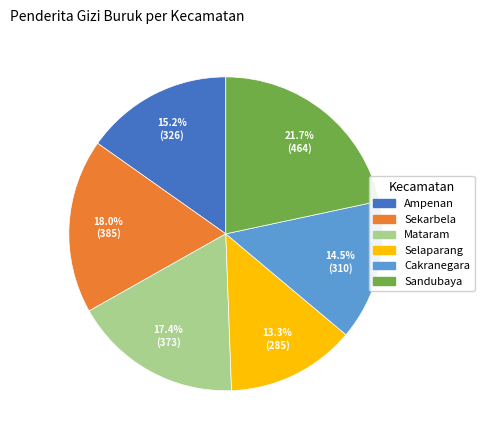

To the nearest percent, what portion does Selaparang represent?

13%